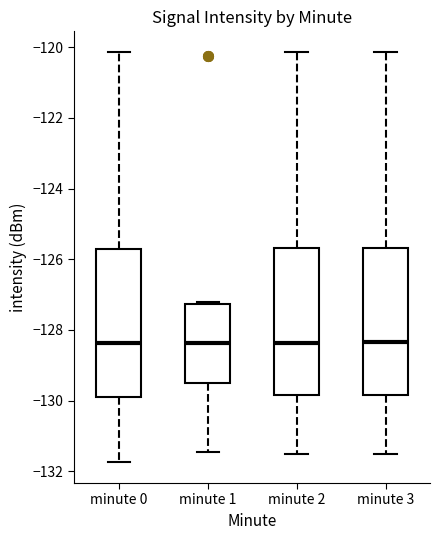

Reading left to right, read every box against the y-axis: the position of its median line, the range the box covers, and the ends of its whiskers. The values are not printed on the chart, so give them approximately, as read against the axis.

minute 0: median -128.4, box -129.8 to -125.8, whiskers -131.8 to -120.2
minute 1: median -128.4, box -129.6 to -127.2, whiskers -131.4 to -127.2 (just above the box's upper edge)
minute 2: median -128.4, box -129.8 to -125.6, whiskers -131.4 to -120.2
minute 3: median -128.4, box -129.8 to -125.6, whiskers -131.4 to -120.2